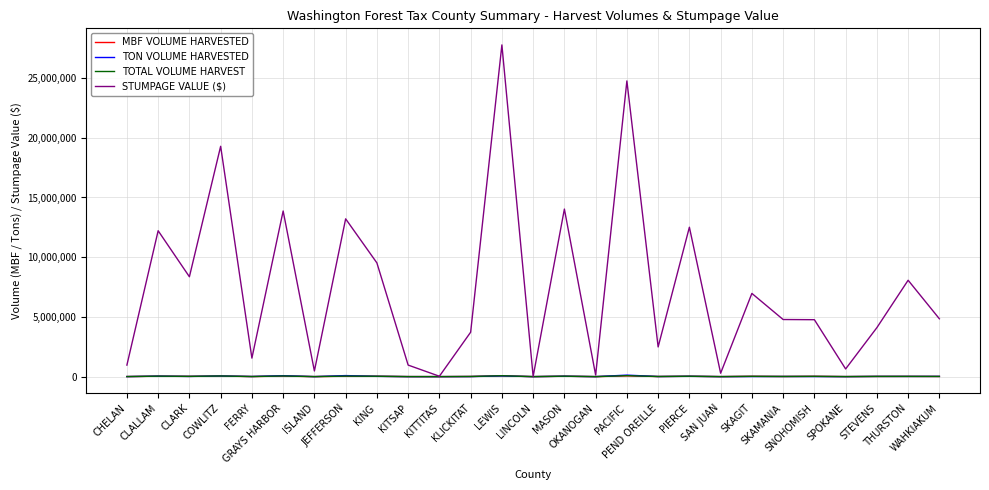

What position from the right is KITSAP?

18